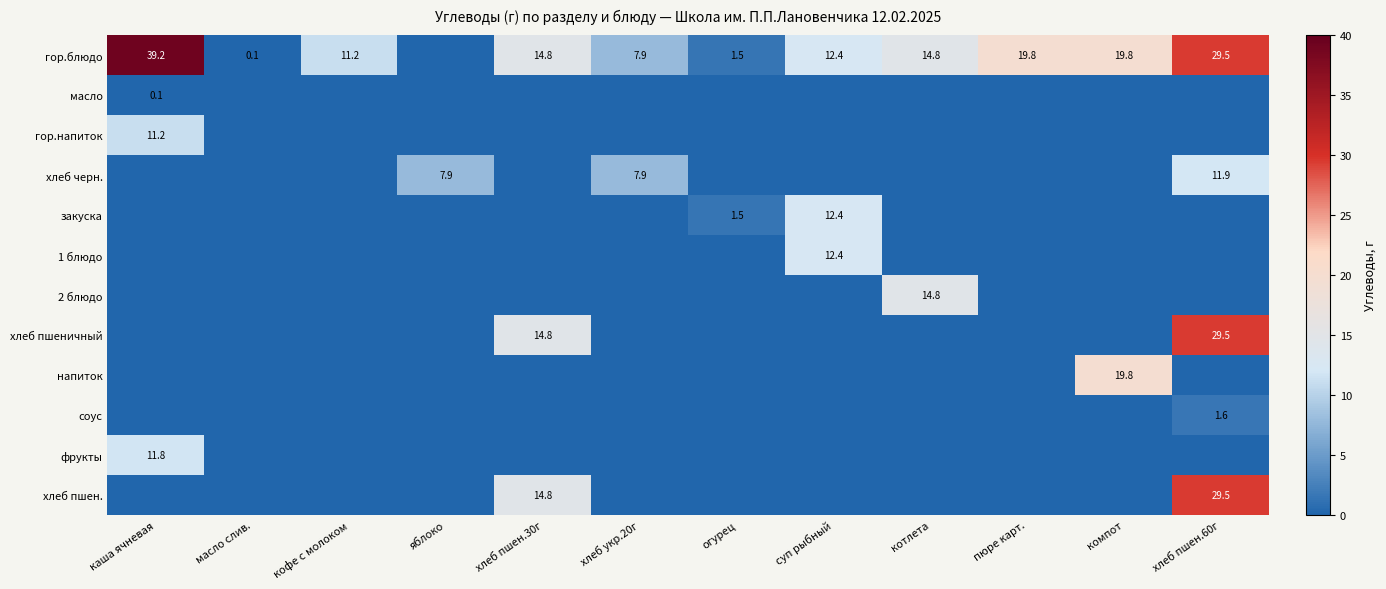

Is it true that гор.блюдо equals 44.5 at хлеб пшен.60г?

False